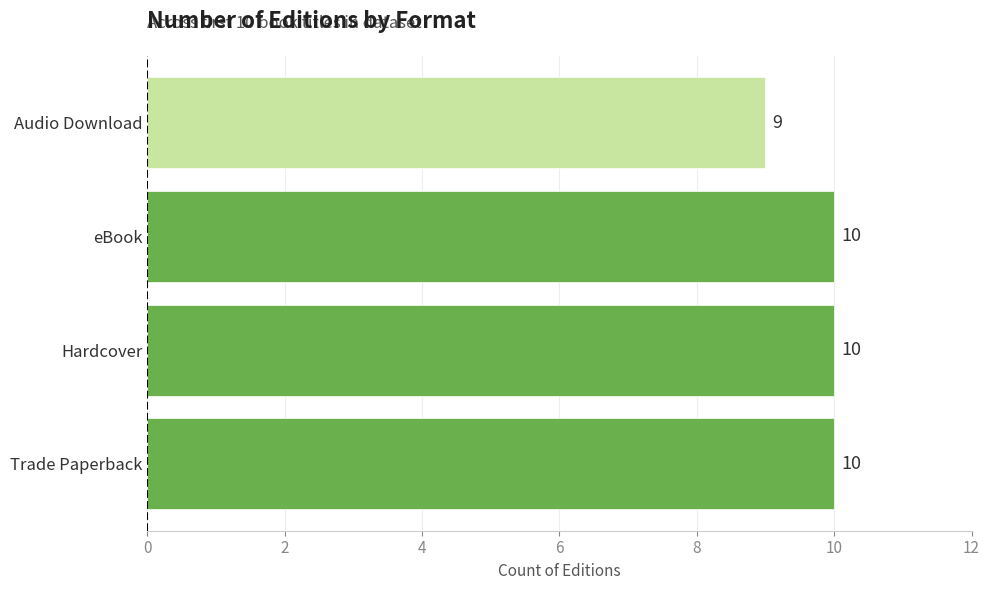

What is the greatest value displayed?

10